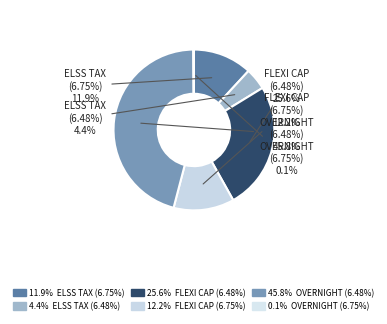

Does any single category account for the majority?

No